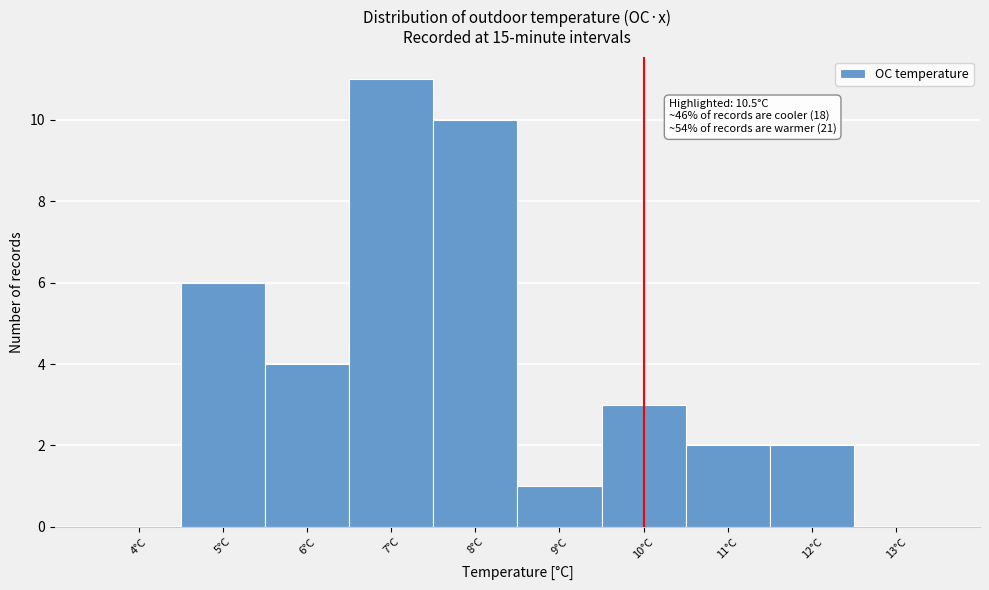

Reading left to right, transcribe all the data shown in this chart.

4°C=0	5°C=6	6°C=4	7°C=11	8°C=10	9°C=1	10°C=3	11°C=2	12°C=2	13°C=0